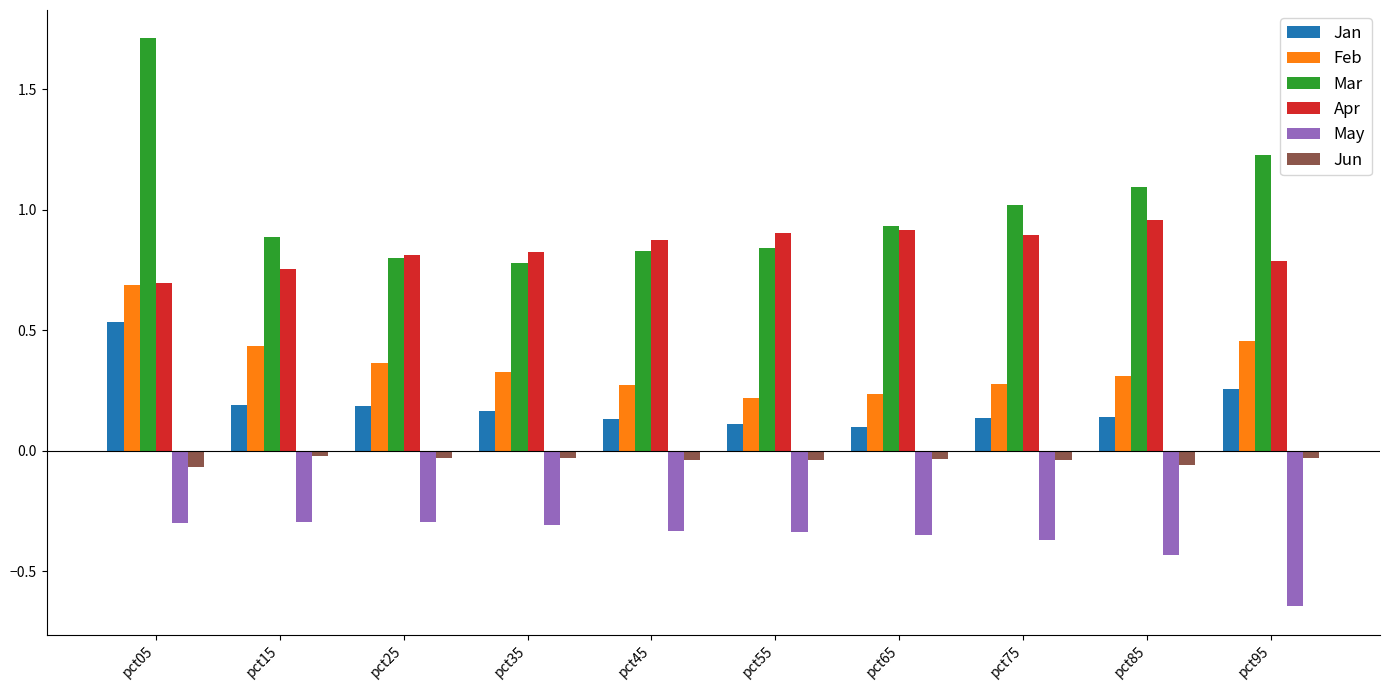

Which series has the largest range (max minus min)?

Mar